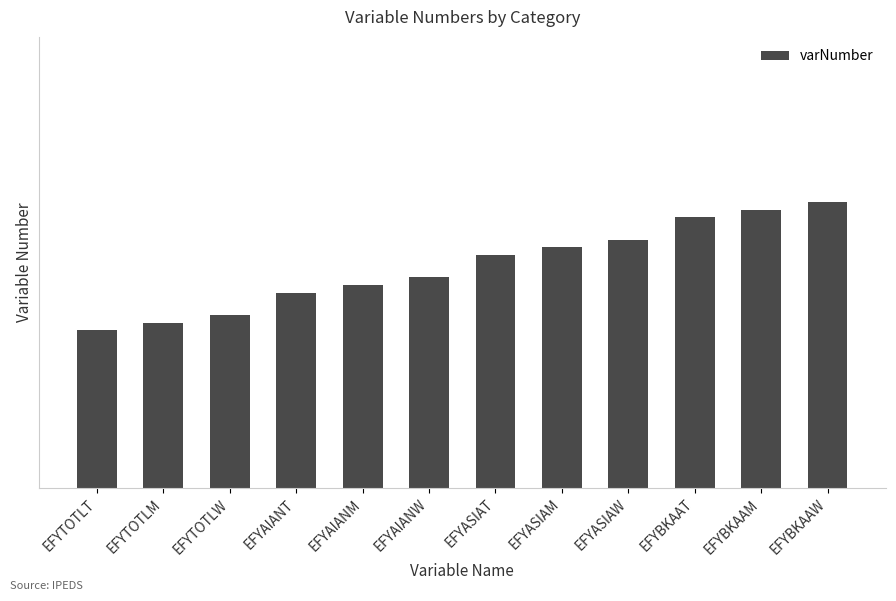

Rank the categories by value from highest to lowest.

EFYBKAAW, EFYBKAAM, EFYBKAAT, EFYASIAW, EFYASIAM, EFYASIAT, EFYAIANW, EFYAIANM, EFYAIANT, EFYTOTLW, EFYTOTLM, EFYTOTLT